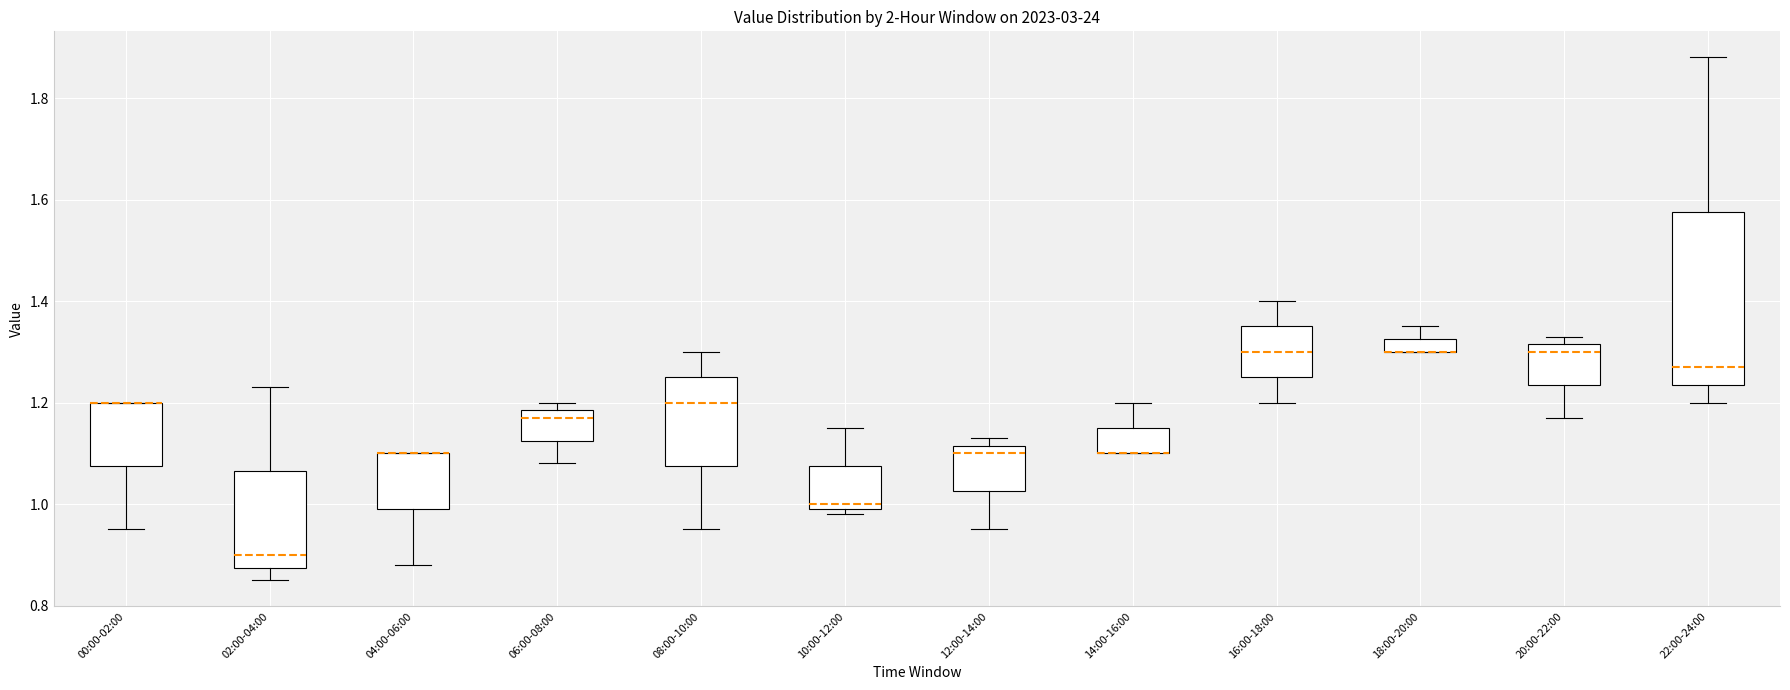

Which box is the tallest, from its lower edge to its upper edge?

22:00-24:00